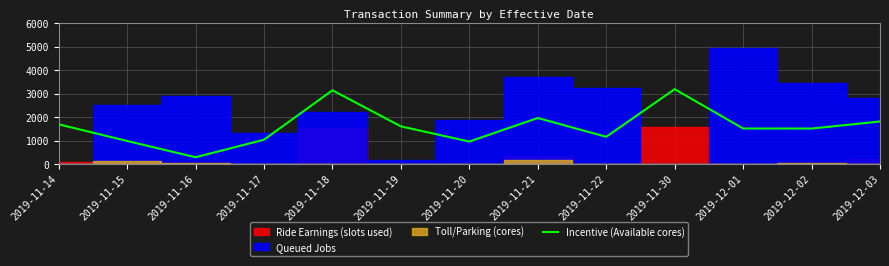

Is this an area chart (filled region under the line)?

No